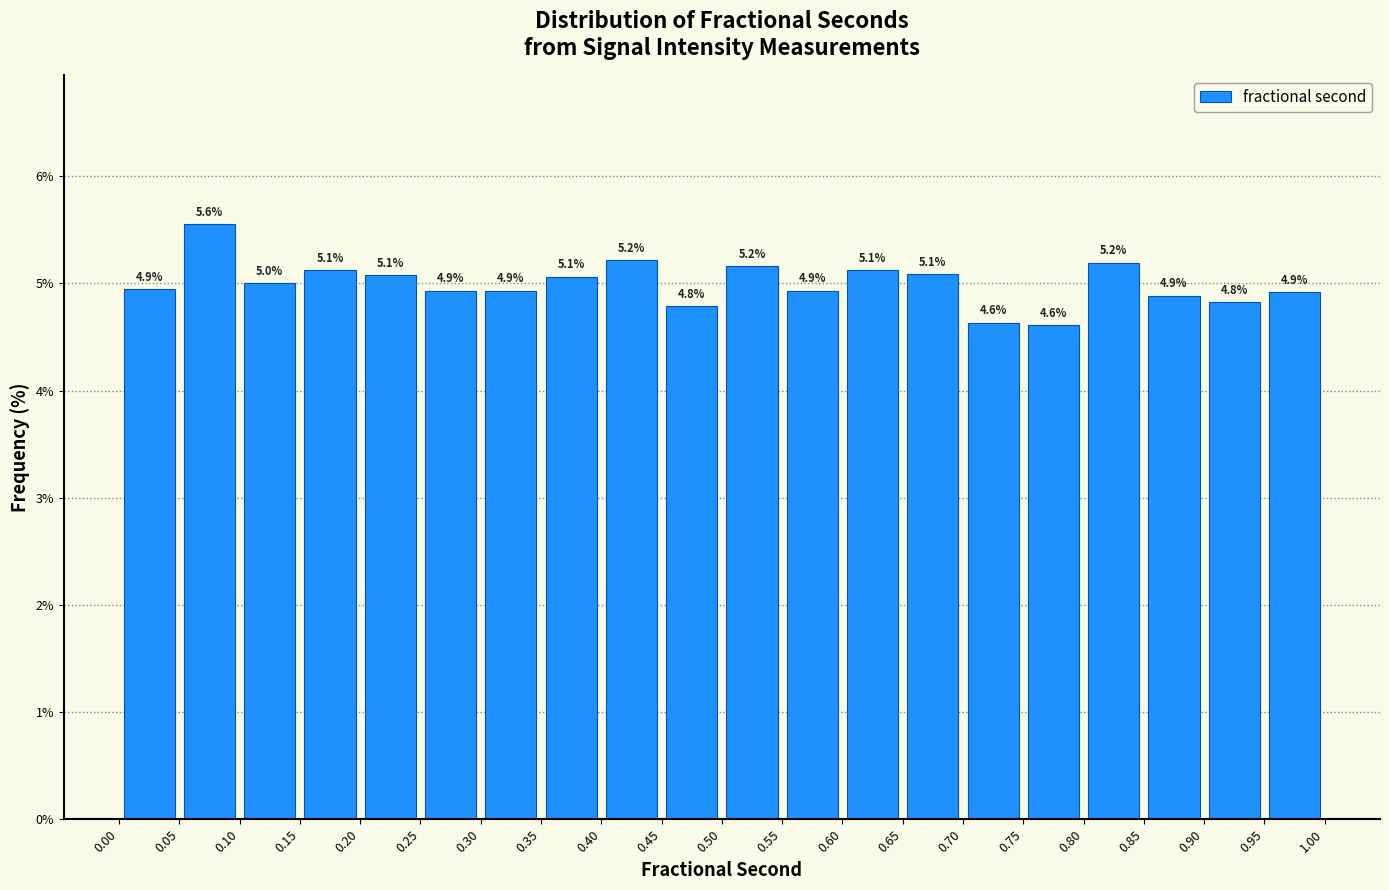

Over which range of the x-axis is the bar tallest?

0.05 to 0.10